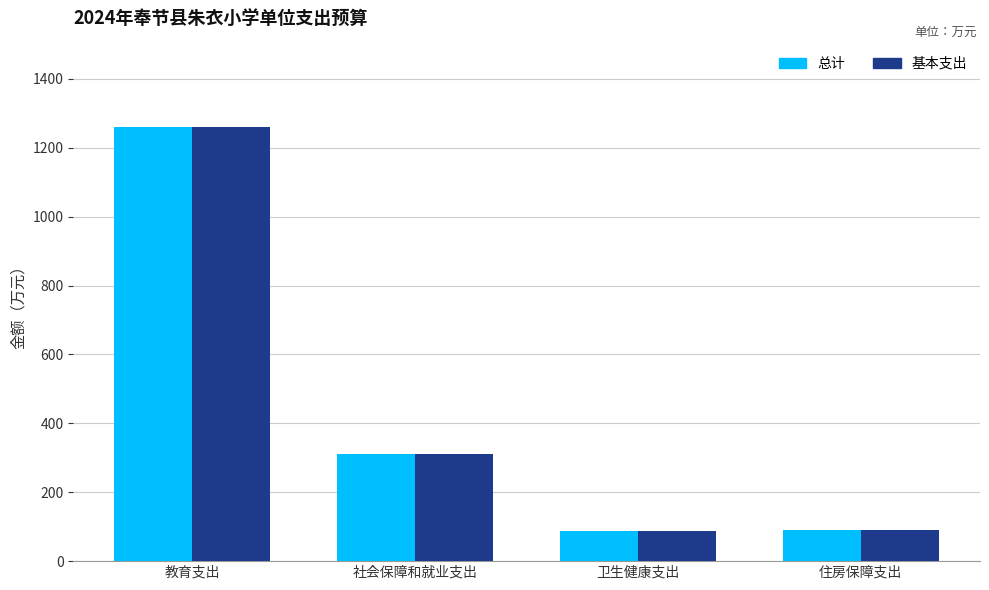

What is the value of the 总计 bar at the 2nd from the left?

311.5